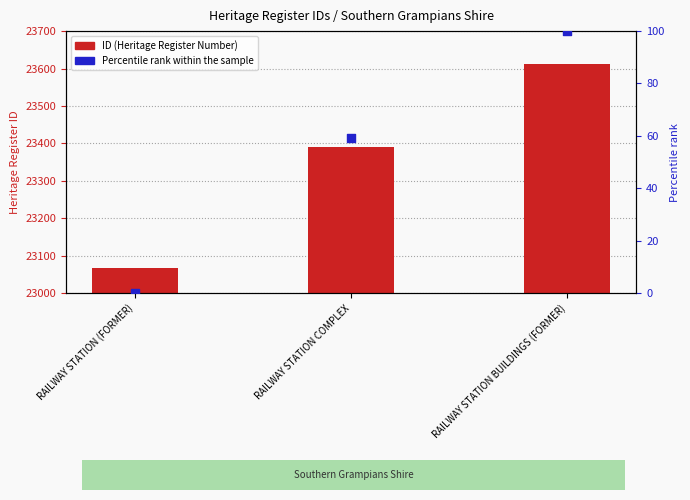

Is the value of Percentile rank within the sample at RAILWAY STATION (FORMER) greater than the value of ID (Heritage Register Number) at RAILWAY STATION BUILDINGS (FORMER)?

No